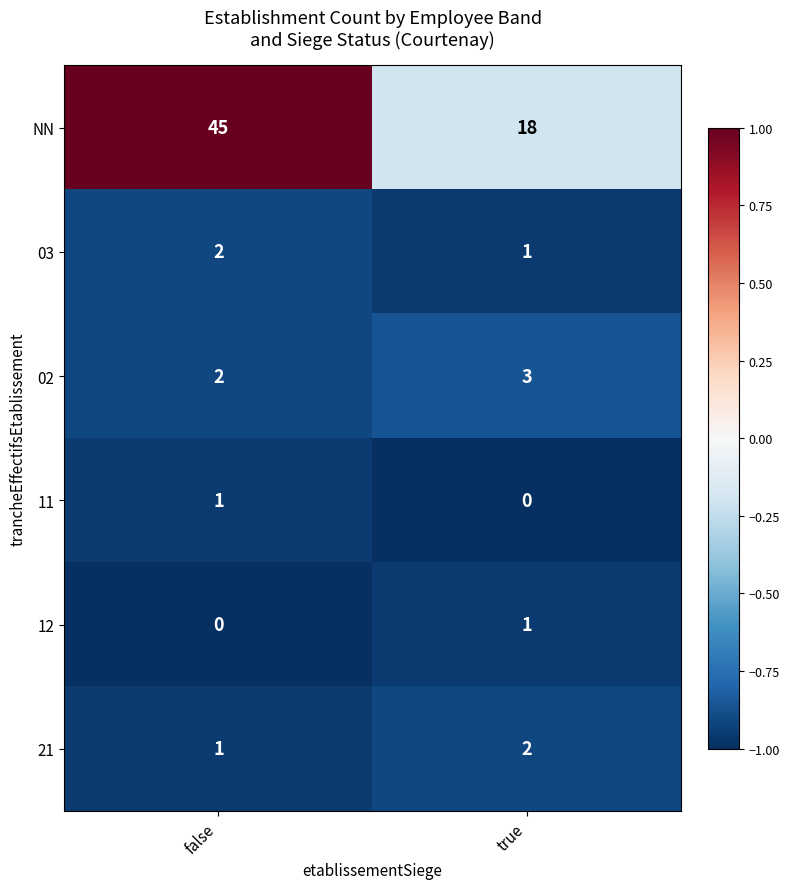

Reading left to right, list all the values displayed in this chart.

NN: false=45	true=18
03: false=2	true=1
02: false=2	true=3
11: false=1	true=0
12: false=0	true=1
21: false=1	true=2